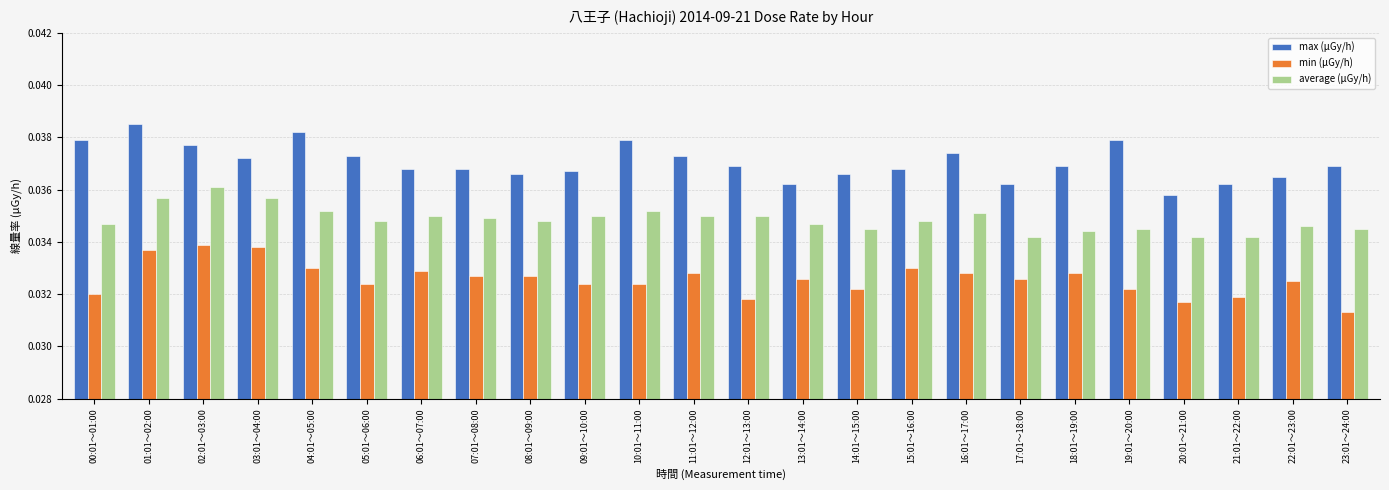

How many bars are there in each group?

3